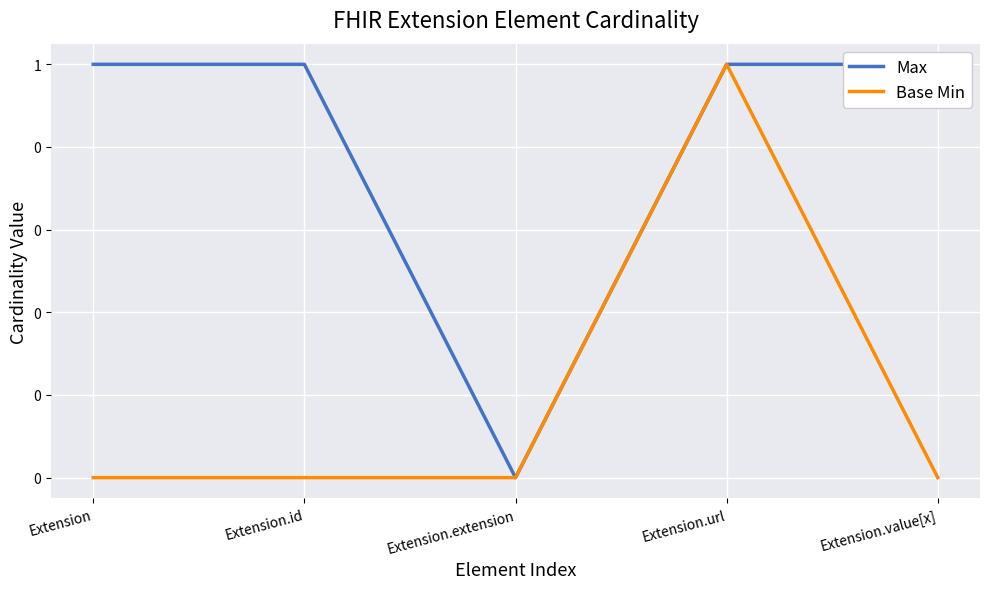

Reading right to left, transcribe all the data shown in this chart.

Max: Extension.value[x]=1	Extension.url=1	Extension.extension=0	Extension.id=1	Extension=1
Base Min: Extension.value[x]=0	Extension.url=1	Extension.extension=0	Extension.id=0	Extension=0